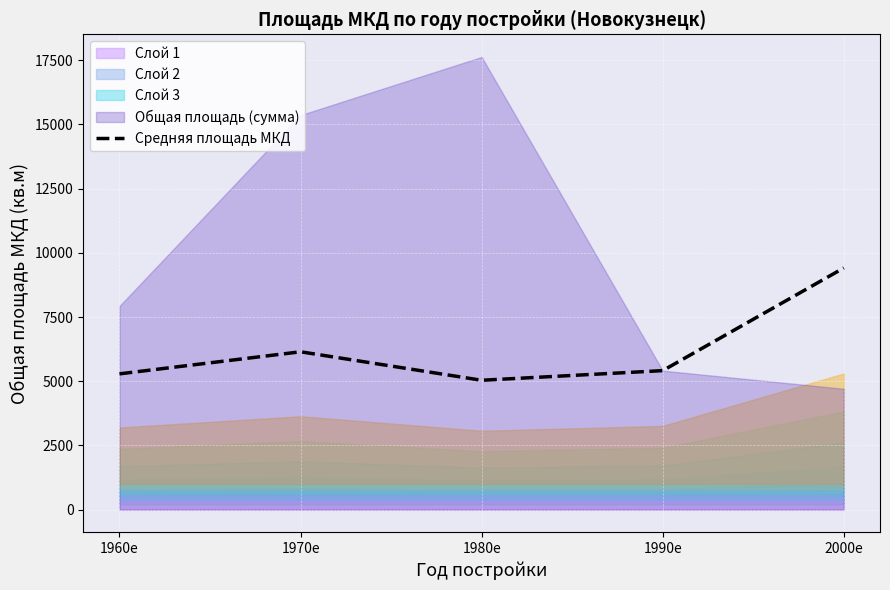

The chart shows a value of 3192.2 at 1960е. True or false?

False